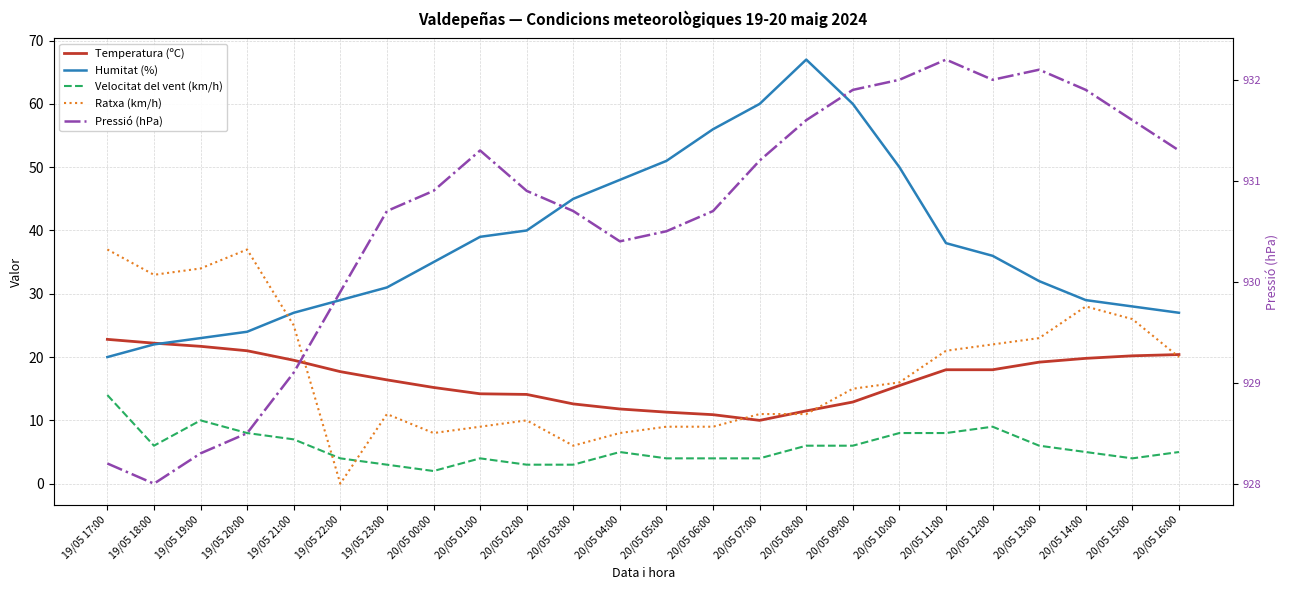

Where is Temperatura (ºC) nearest to the value 16?

19/05 23:00